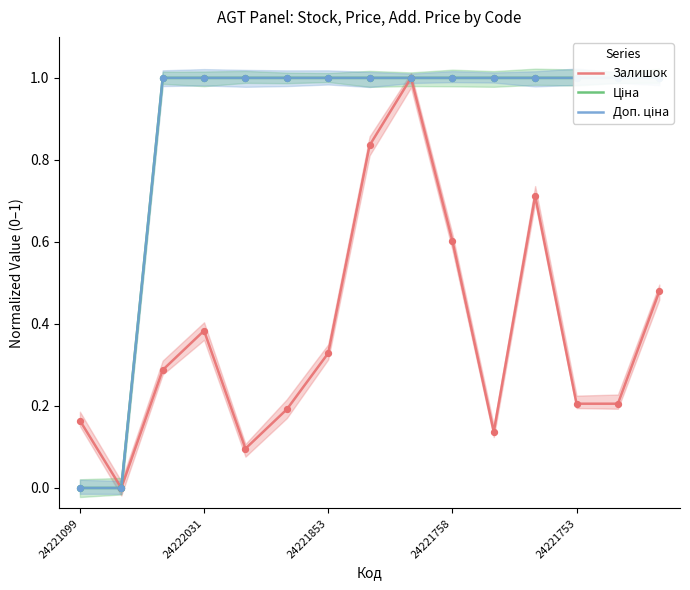

What are all the series names shown in the legend?

Залишок, Ціна, Доп. ціна